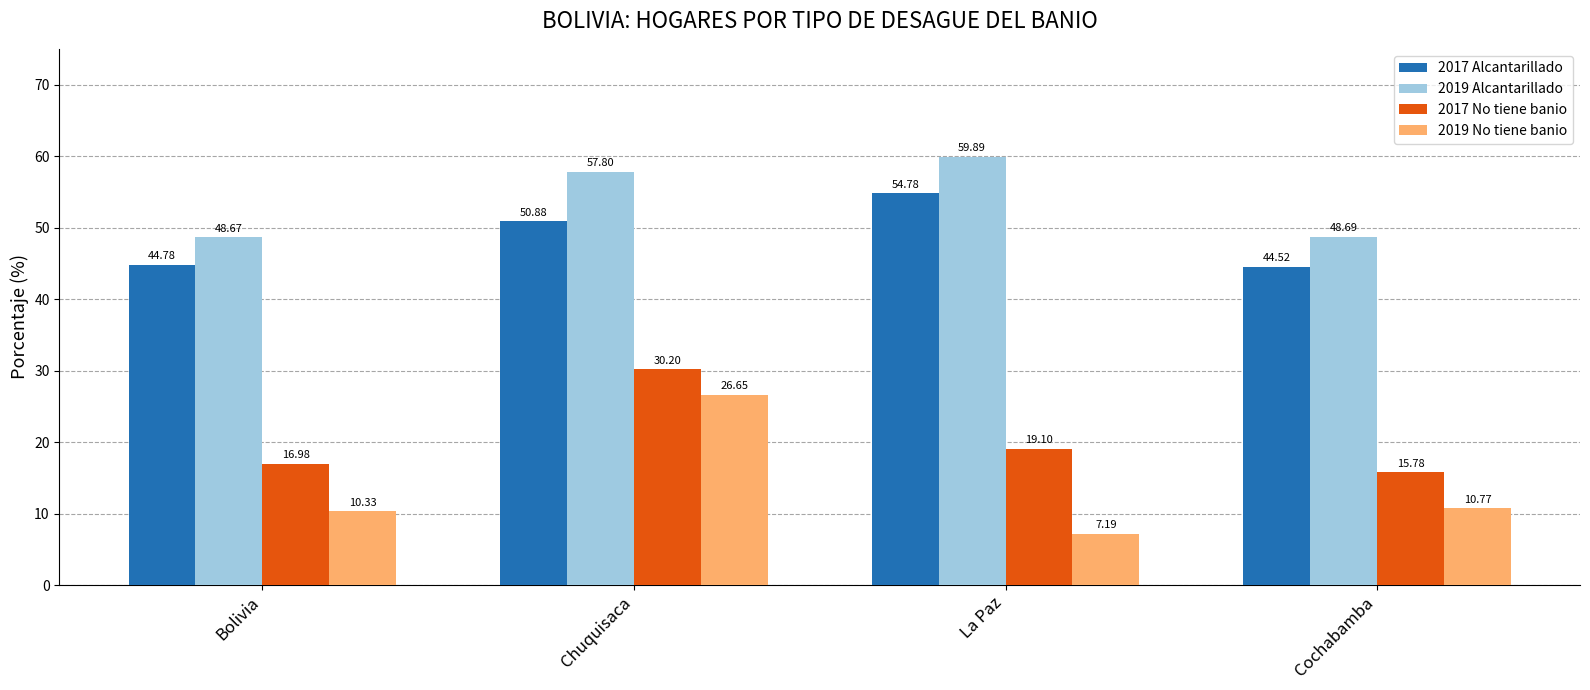

Which series has the largest range (max minus min)?

2019 No tiene banio